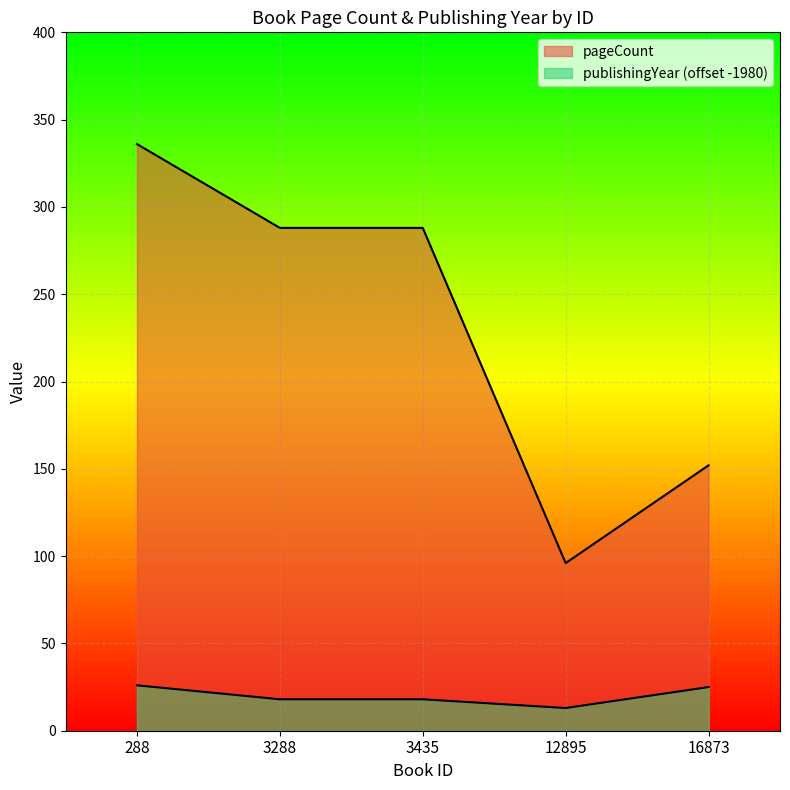

At which label does pageCount reach its minimum?

12895